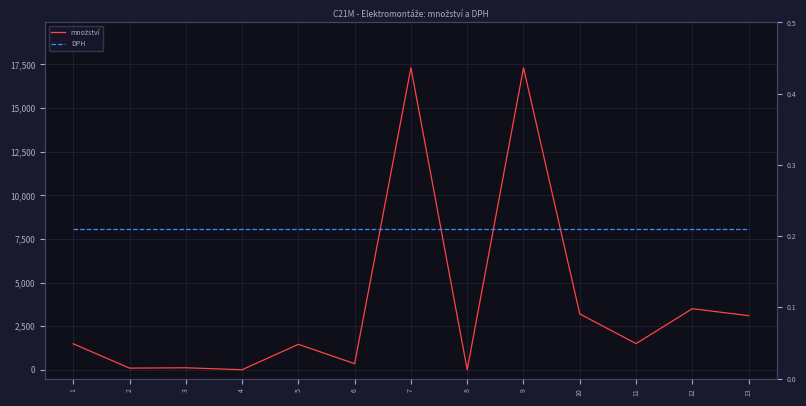

In množství, how many points are lower than both neighbors (excluding endpoints)?

5